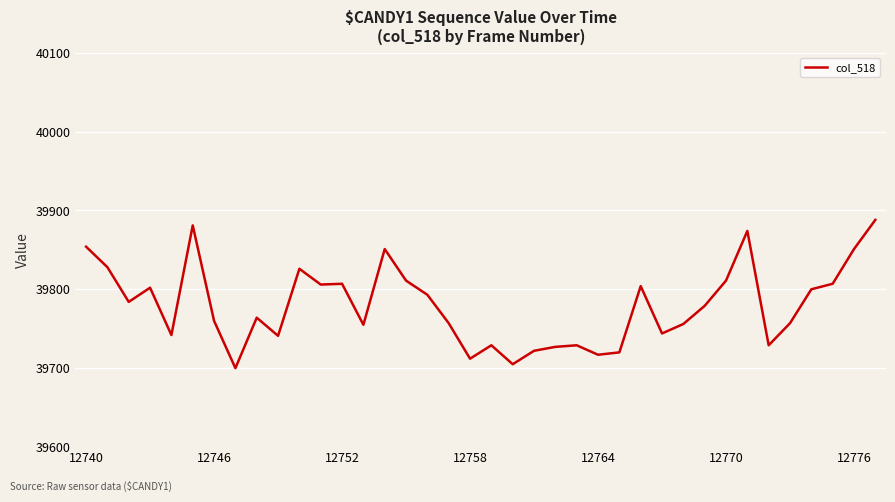

What is the difference between the maximum and minimum values?

188